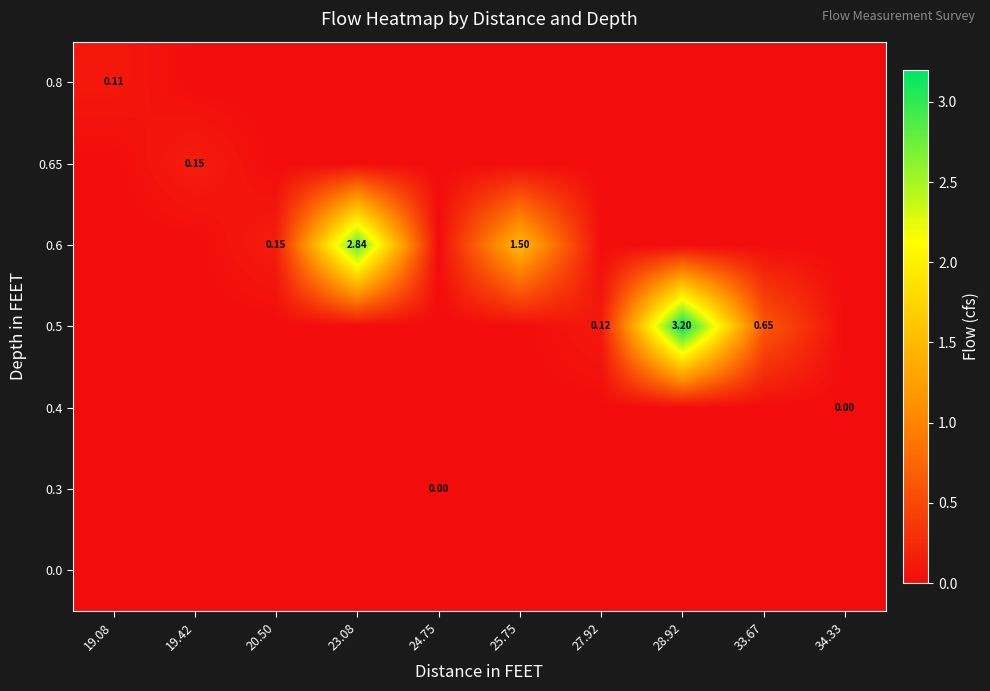

How many data points in 0.6 are above 0?

3